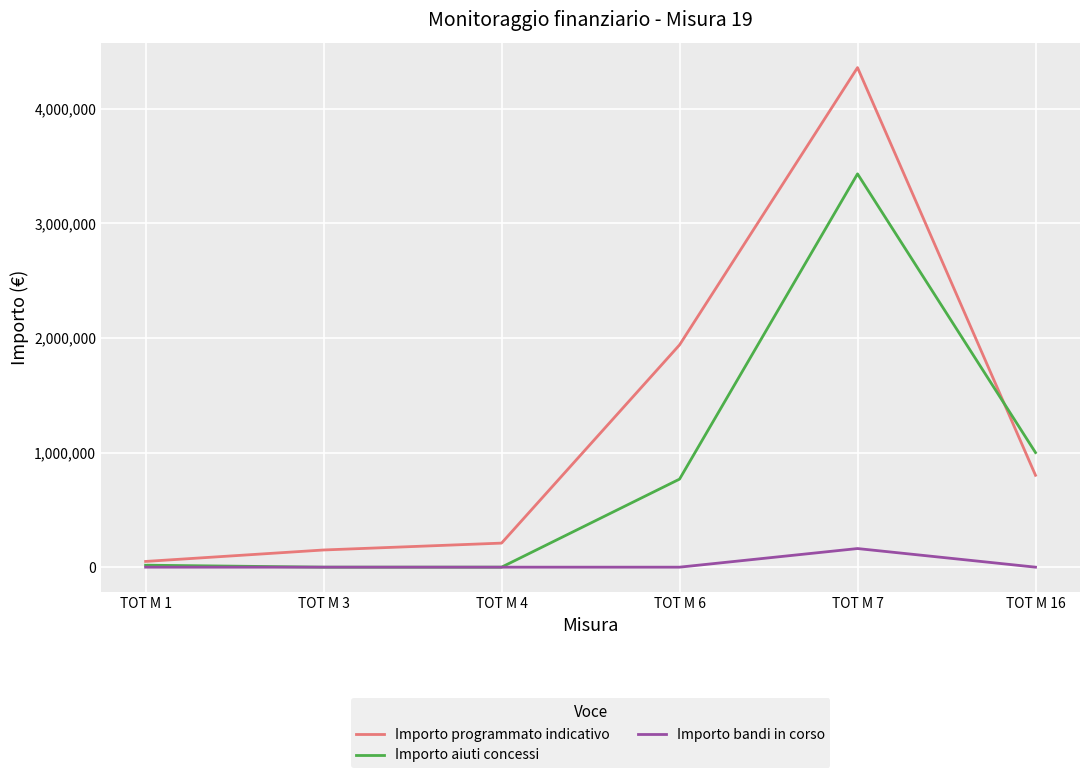

True or false: Importo programmato indicativo has more than 1 points higher than both neighbors.

False